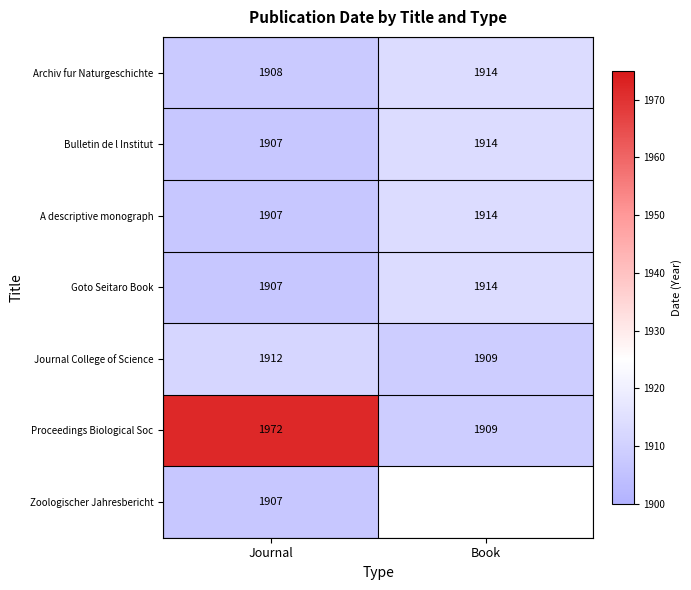

What is the smallest value displayed?

1907.0